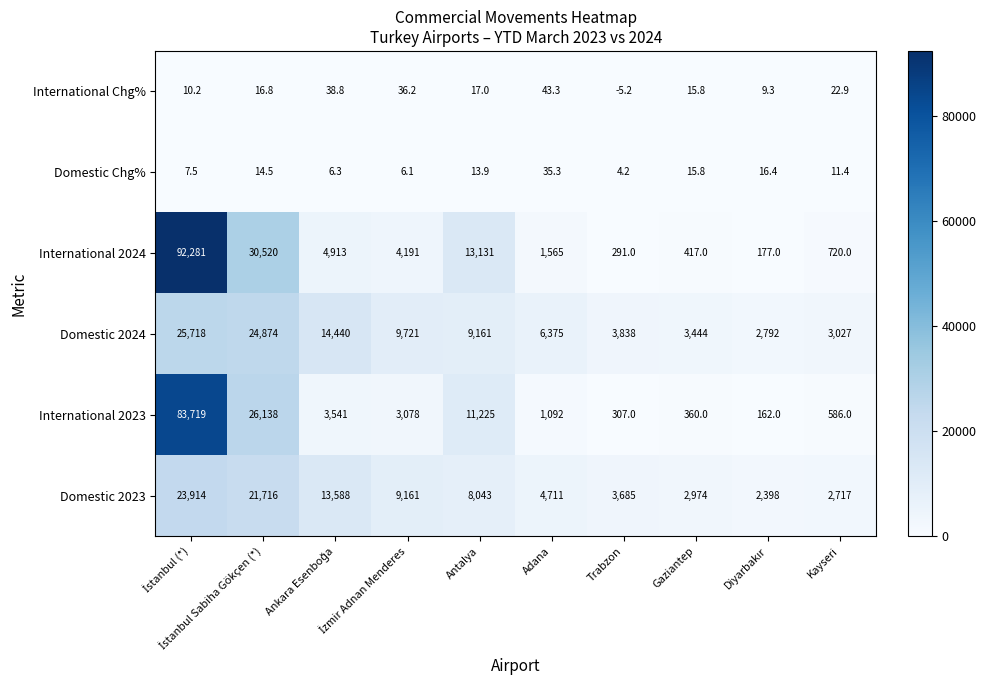

Rank the series by their maximum value, from lowest to highest.

Domestic Chg%, International Chg%, Domestic 2023, Domestic 2024, International 2023, International 2024